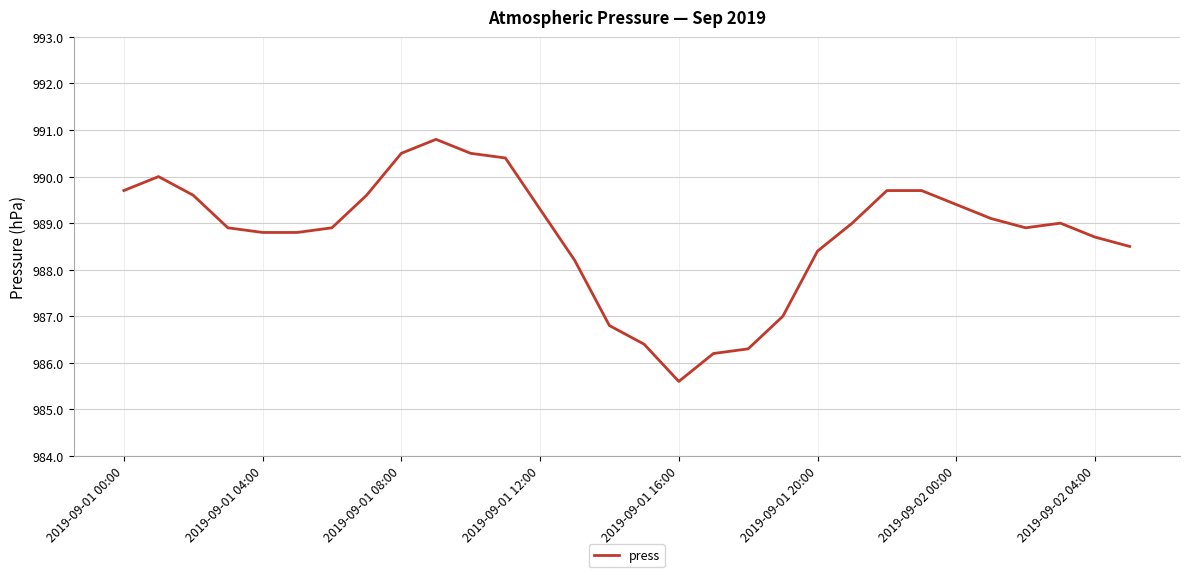

What is the difference between the maximum and minimum values?

5.2